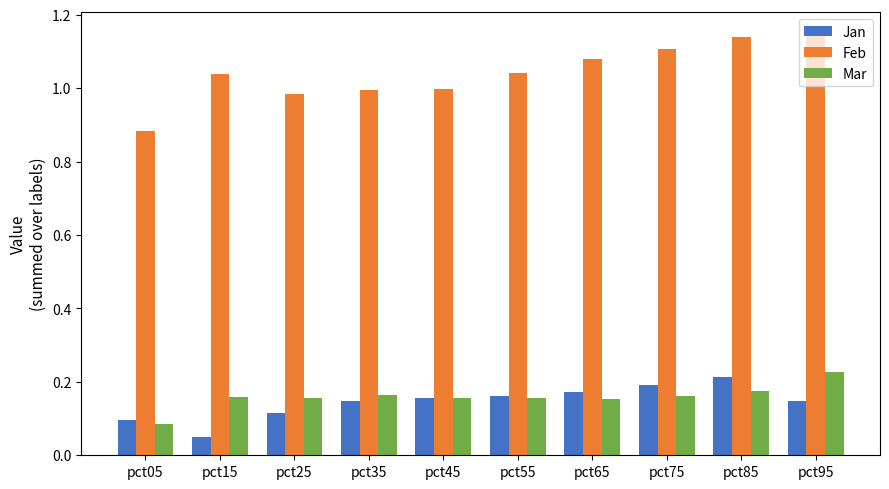

The value of Feb at pct25 is 1.3. True or false?

False